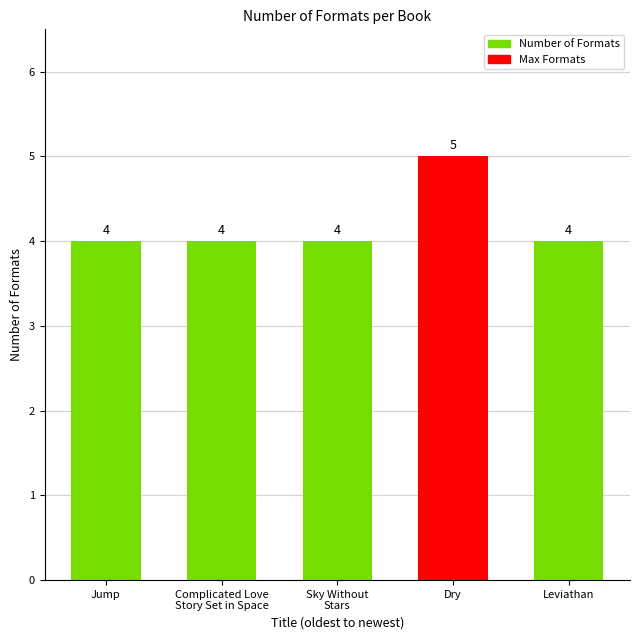

What is the sum of all values?

21